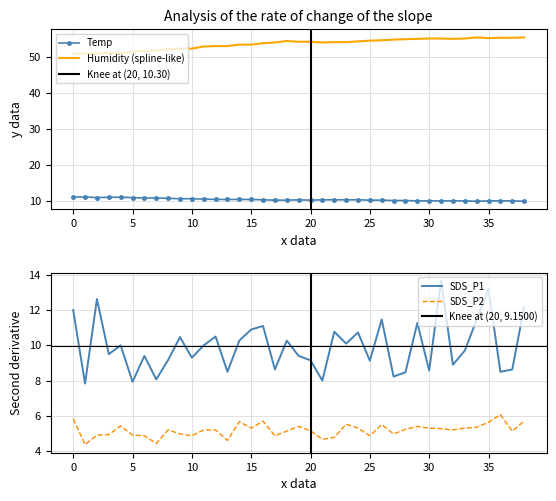

The Temp series shows 13.8 at 00:33. True or false?

False